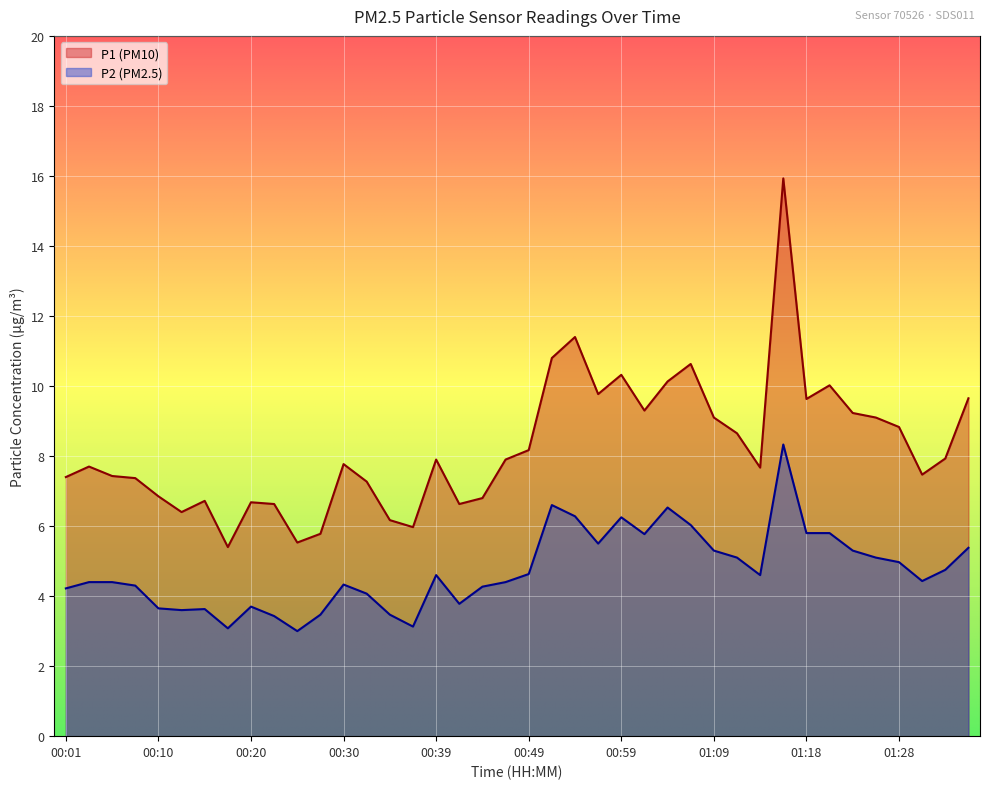

Between 00:35 and 01:21, which series saw the biggest shift?

P1